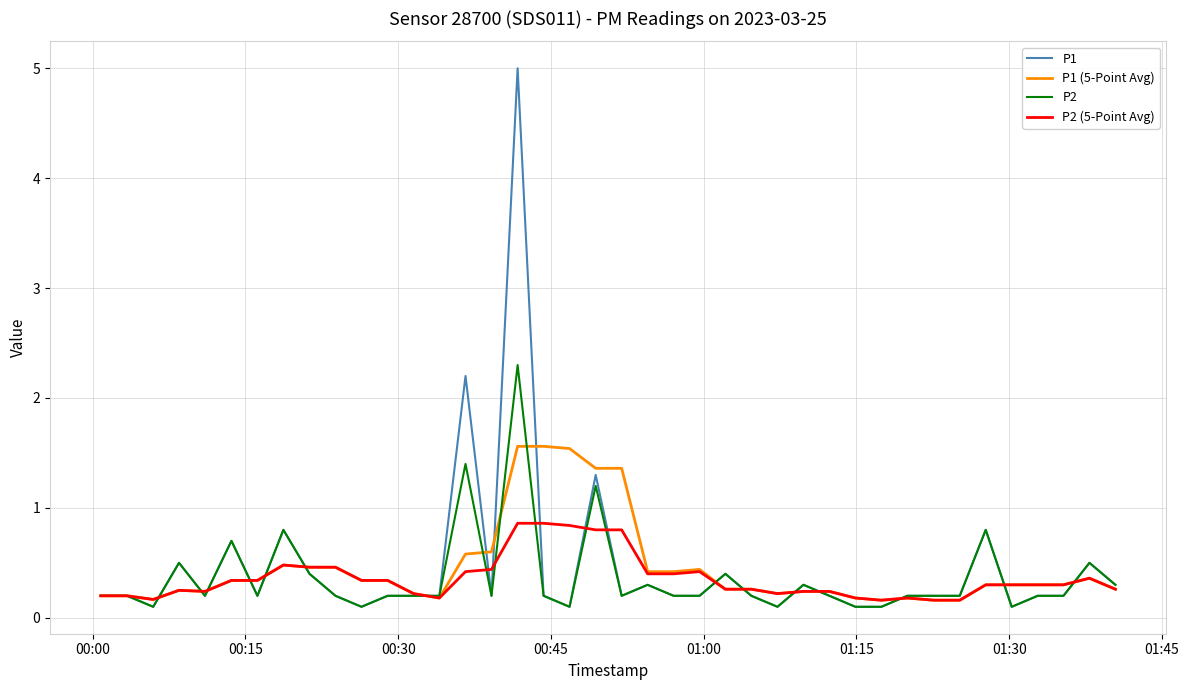

List the series in order of their peak value, highest first.

P1, P2, P1 (5-Point Avg), P2 (5-Point Avg)